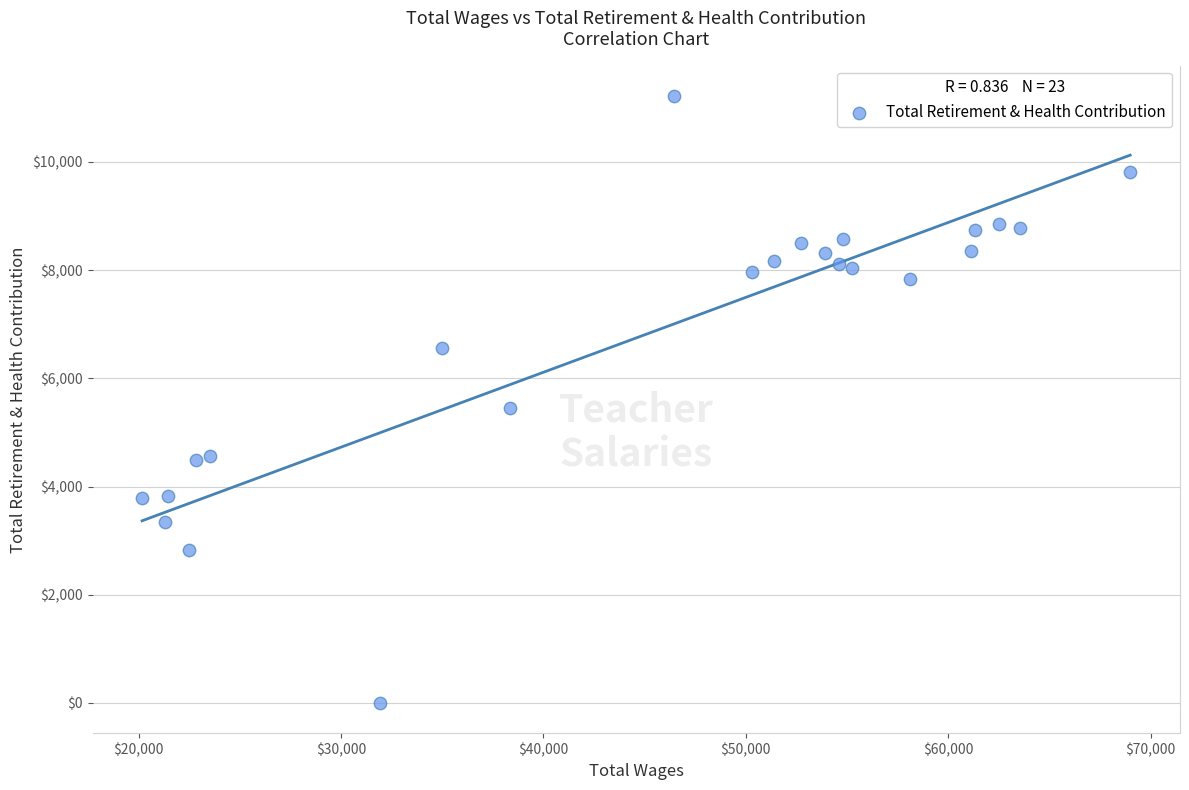

What Y value in the scatter plot is closest to 5610?

5446